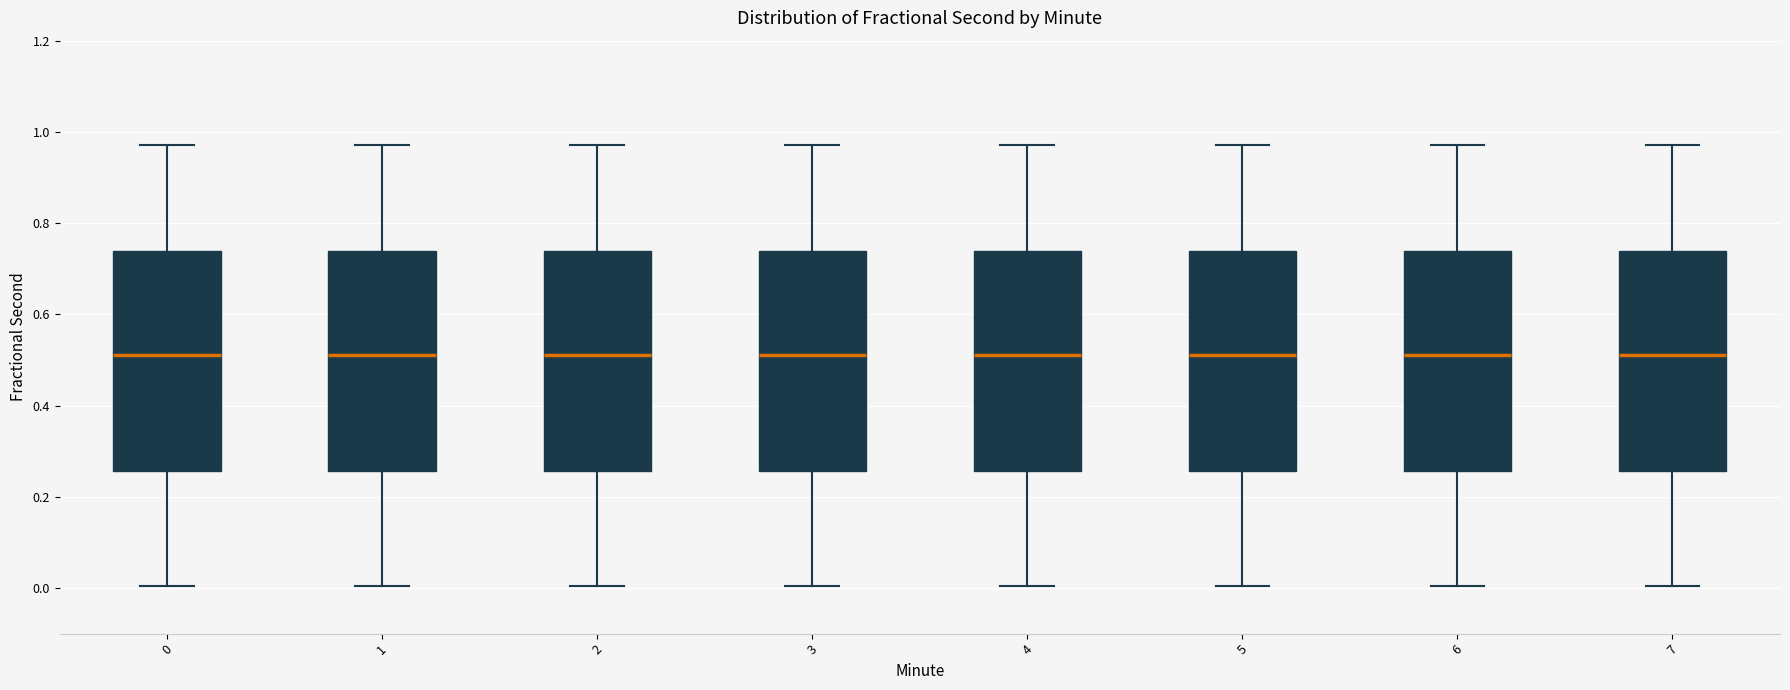

Where does the lower whisker of the box at x = 7 end on the y-axis? The values are not printed on the chart, so give them approximately, as read against the axis.

0.00